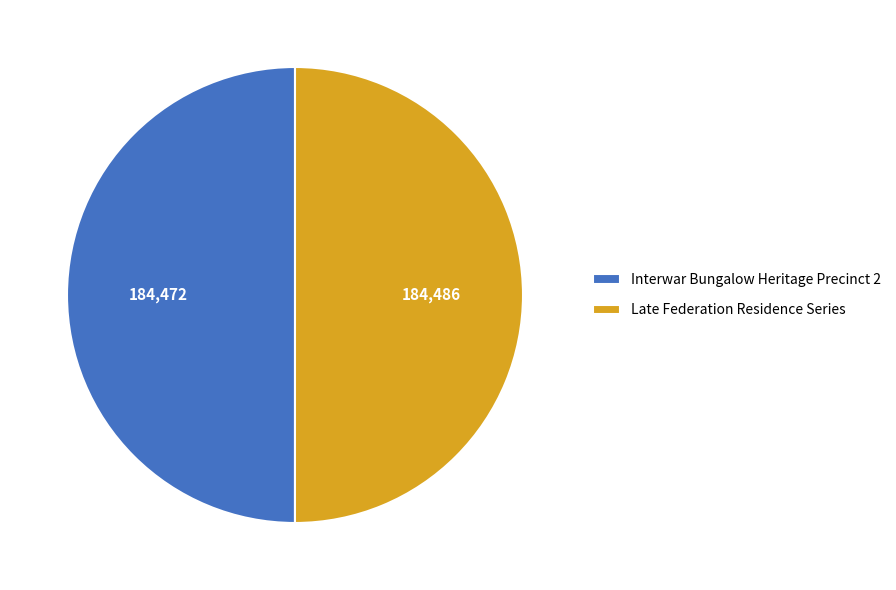

Combined, do Late Federation Residence Series and Interwar Bungalow Heritage Precinct 2 account for over 50%?

Yes